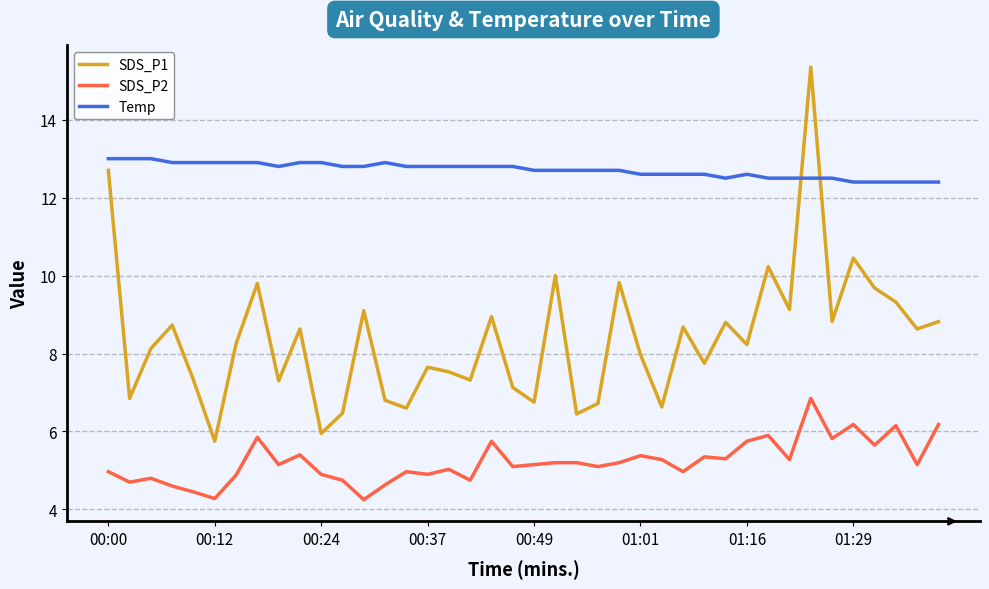

What is the highest value of the Temp series?

13.0